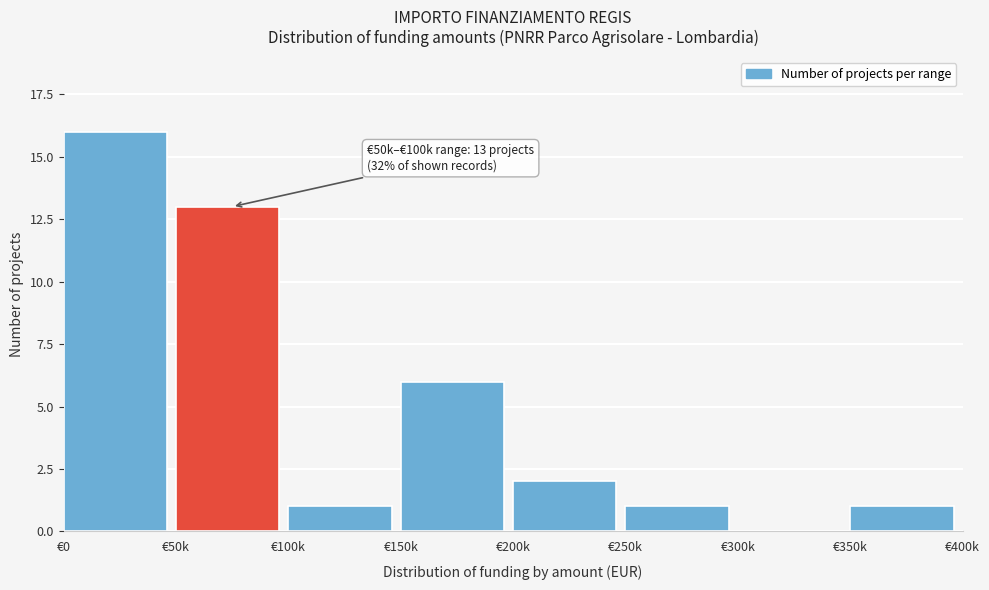

Reading left to right, what are all the values shown in this chart?

€0=16	€50k=13	€100k=1	€150k=6	€200k=2	€250k=1	€300k=0	€350k=1